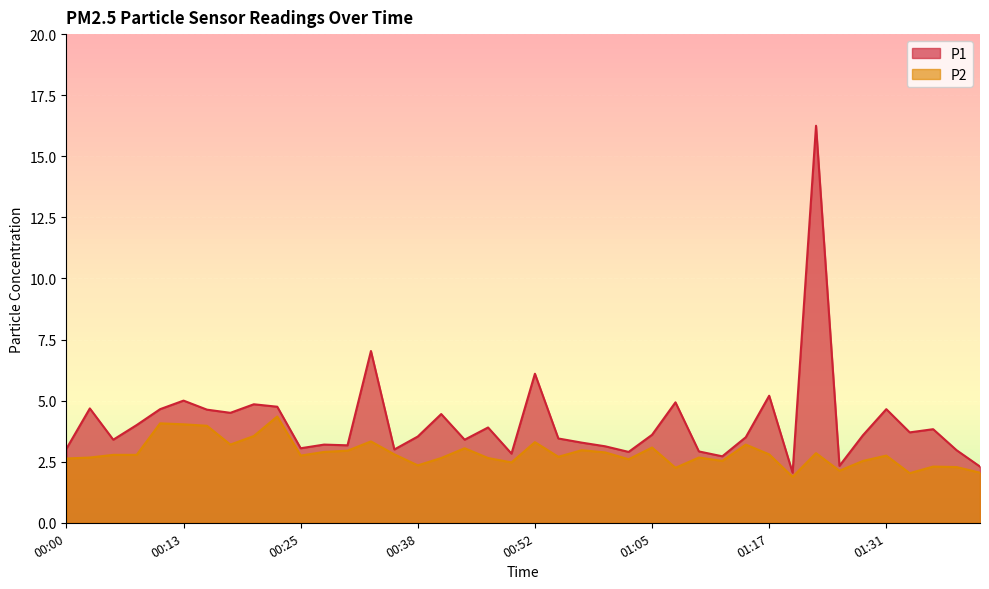

What is the average value of the P1 series?

4.1